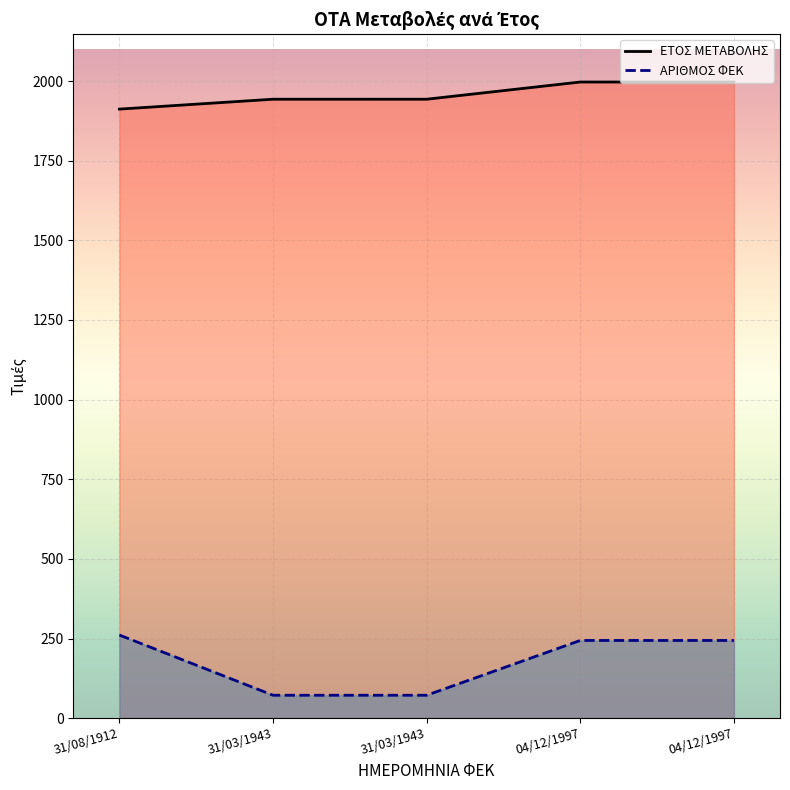

True or false: ΕΤΟΣ ΜΕΤΑΒΟΛΗΣ and ΑΡΙΘΜΟΣ ΦΕΚ intersect in this chart.

False